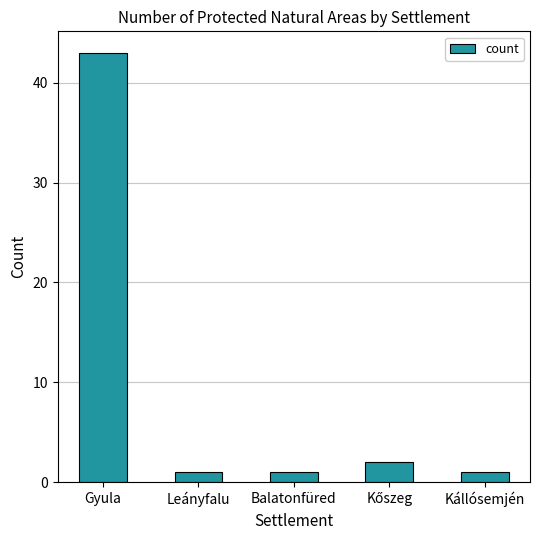

What is the maximum value shown in the chart?

43